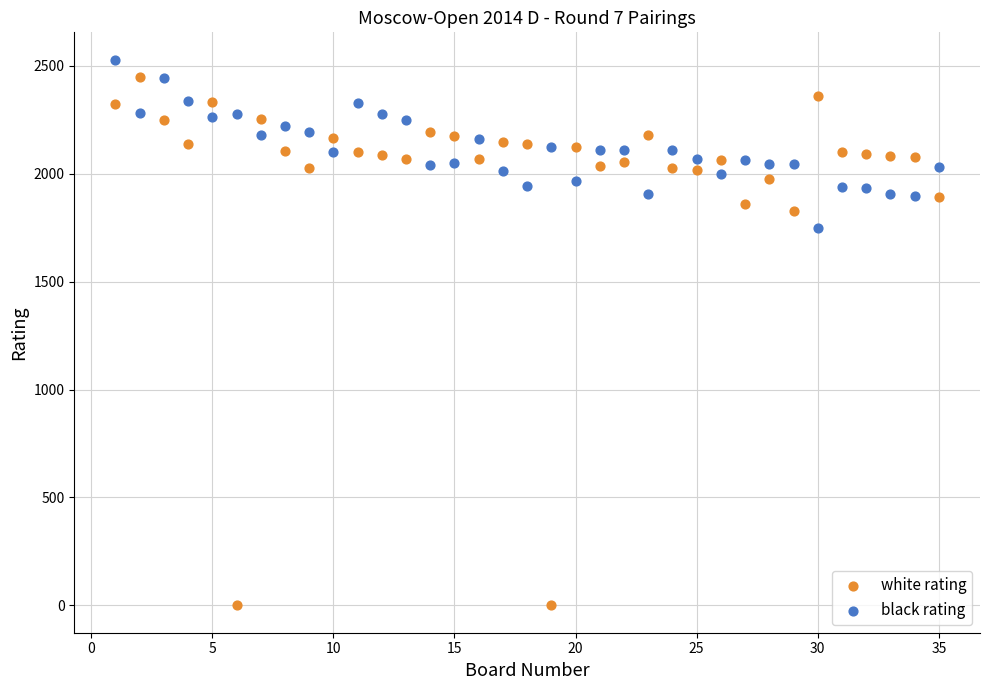

What is the X range (max minus min) for the scatter plot?

34